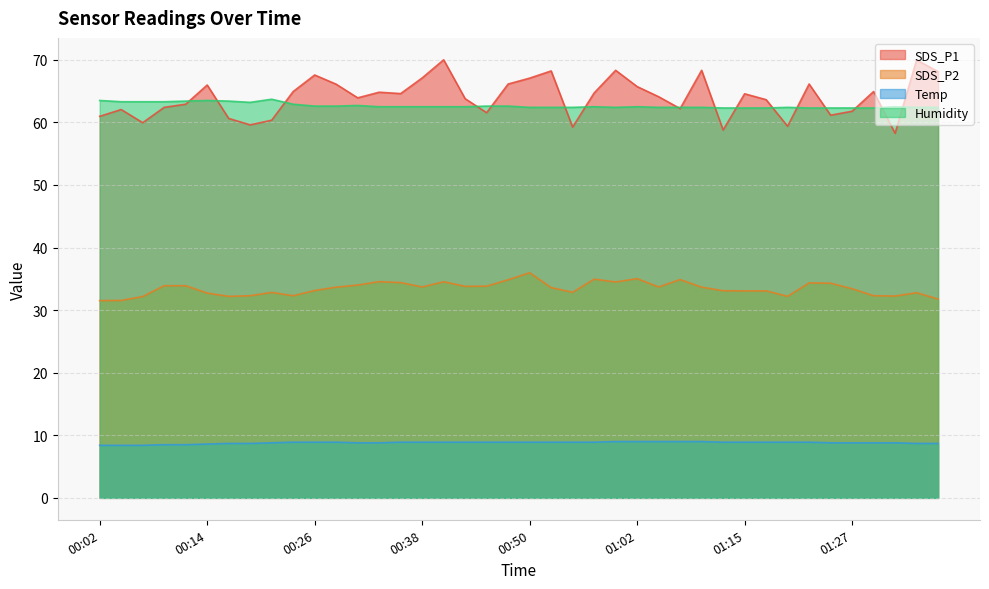

Reading left to right, what are all the values shown in this chart?

SDS_P1: 61.0	62.0	60.0	62.4	62.9	66.0	60.6	59.6	60.4	64.9	67.6	66.1	63.9	64.8	64.6	67.1	70.0	63.8	61.5	66.1	67.1	68.2	59.2	64.7	68.3	65.7	64.1	62.2	68.3	58.8	64.6	63.6	59.4	66.1	61.1	61.8	64.9	58.2	70.0	68.1
SDS_P2: 31.5	31.6	32.2	33.9	33.9	32.7	32.2	32.3	32.8	32.3	33.1	33.7	34.0	34.5	34.4	33.7	34.5	33.8	33.8	34.9	36.0	33.6	32.9	35.0	34.5	35.0	33.7	34.9	33.7	33.1	33.1	33.1	32.2	34.4	34.3	33.4	32.3	32.2	32.8	31.8
Temp: 8.4	8.4	8.4	8.5	8.5	8.6	8.7	8.7	8.8	8.9	8.9	8.9	8.8	8.8	8.9	8.9	8.9	8.9	8.9	8.9	8.9	8.9	8.9	8.9	9.0	9.0	9.0	9.0	9.0	8.9	8.9	8.9	8.9	8.9	8.8	8.8	8.8	8.8	8.7	8.7
Humidity: 63.5	63.3	63.3	63.3	63.4	63.5	63.4	63.2	63.7	62.9	62.6	62.6	62.7	62.5	62.5	62.5	62.5	62.5	62.6	62.6	62.4	62.4	62.4	62.5	62.4	62.5	62.4	62.4	62.4	62.3	62.3	62.3	62.4	62.3	62.3	62.3	62.3	62.5	62.4	62.4